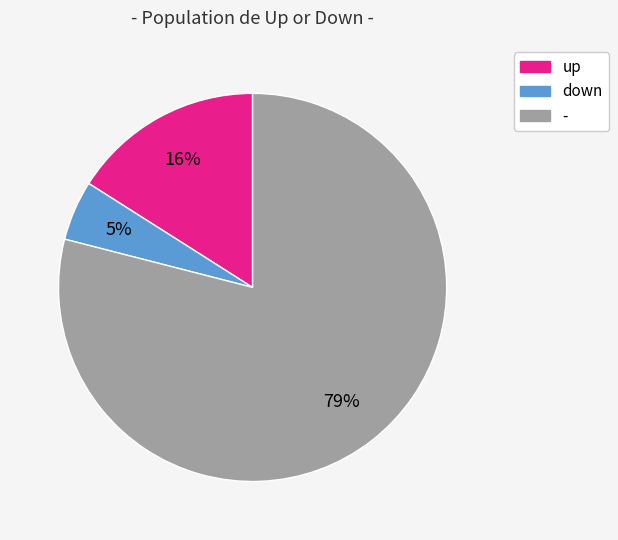

True or false: up accounts for 28% of the total.

False